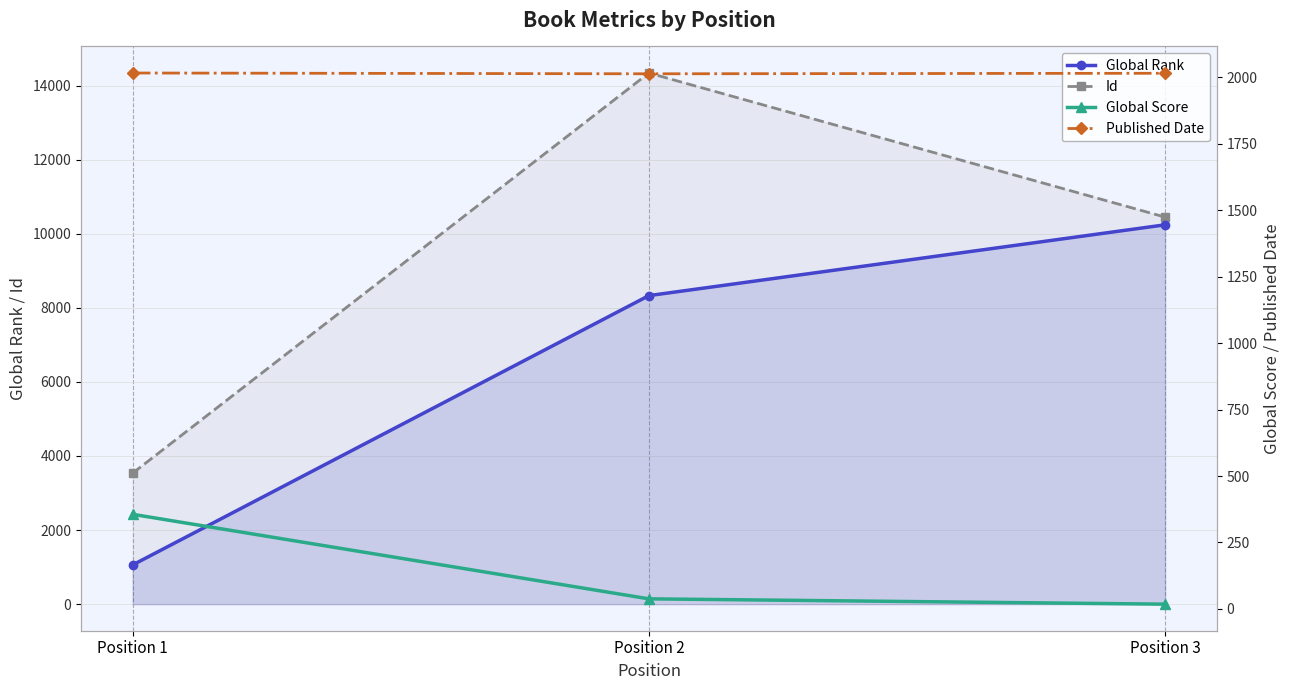

Which series has the largest total across all categories?

Id